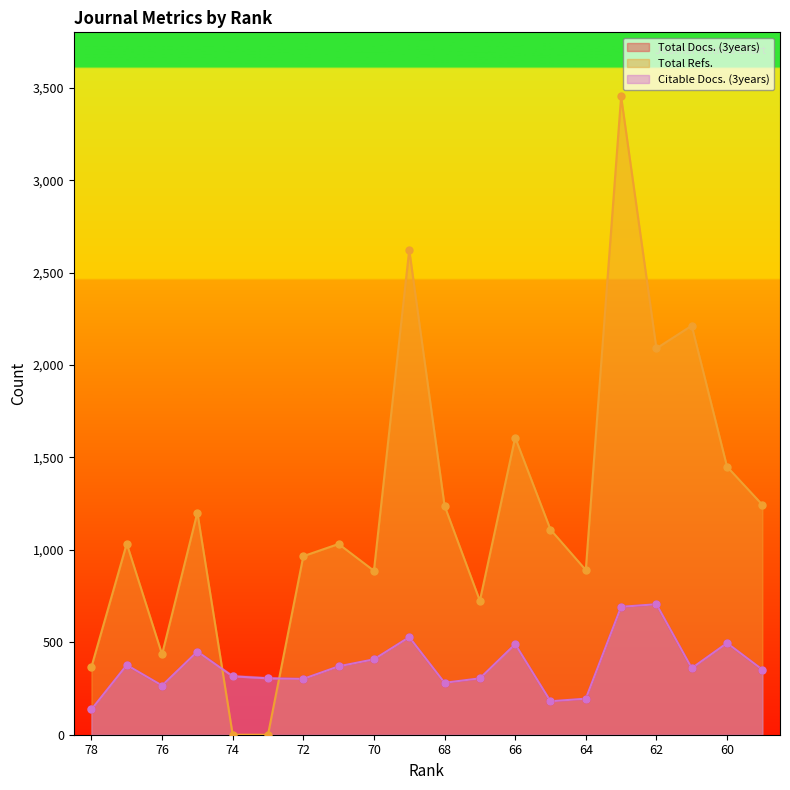

Which series has the widest spread of Y values?

Total Refs.